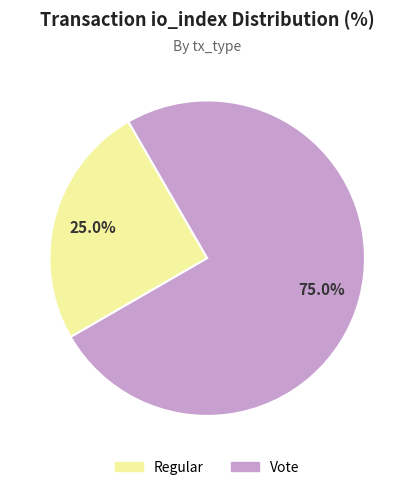

To the nearest percent, what is the difference between the Vote and Regular slice percentages?

50%